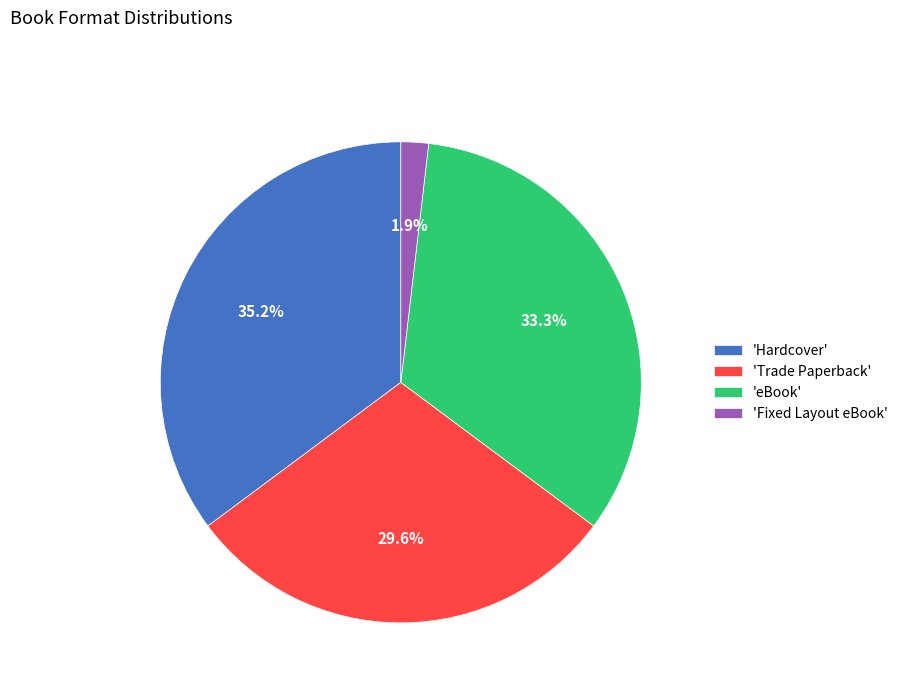

Is there any slice that represents more than half of the pie?

No